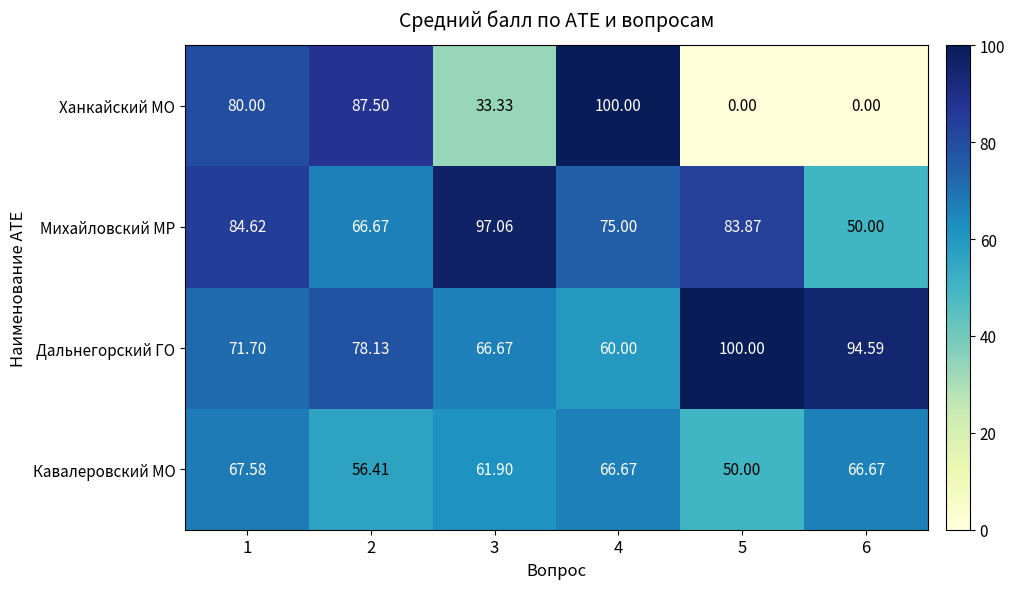

At 2, list the series in order from smallest to largest.

Кавалеровский МО, Михайловский МР, Дальнегорский ГО, Ханкайский МО